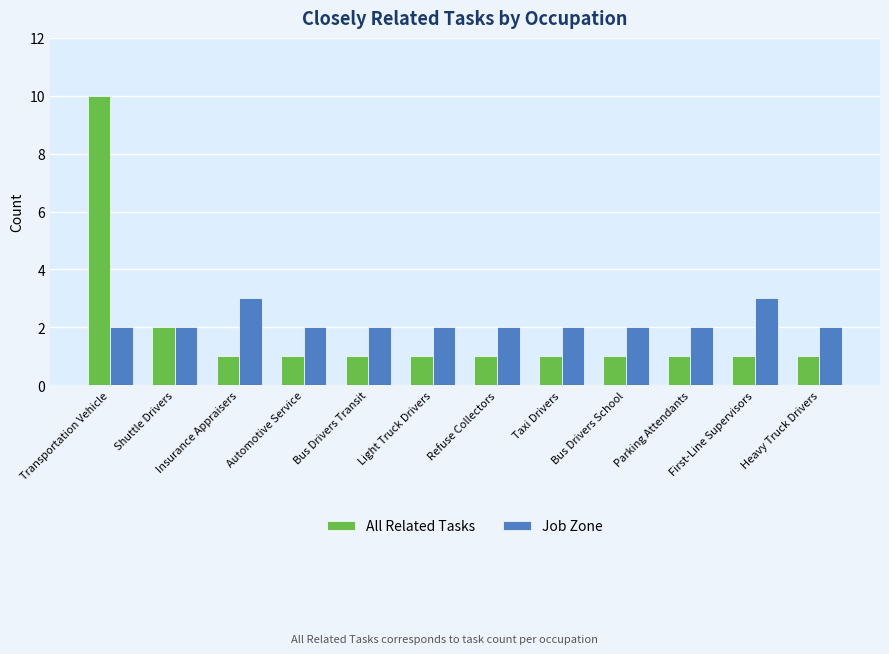

Which series changed the most between Transportation Vehicle and Light Truck Drivers?

All Related Tasks